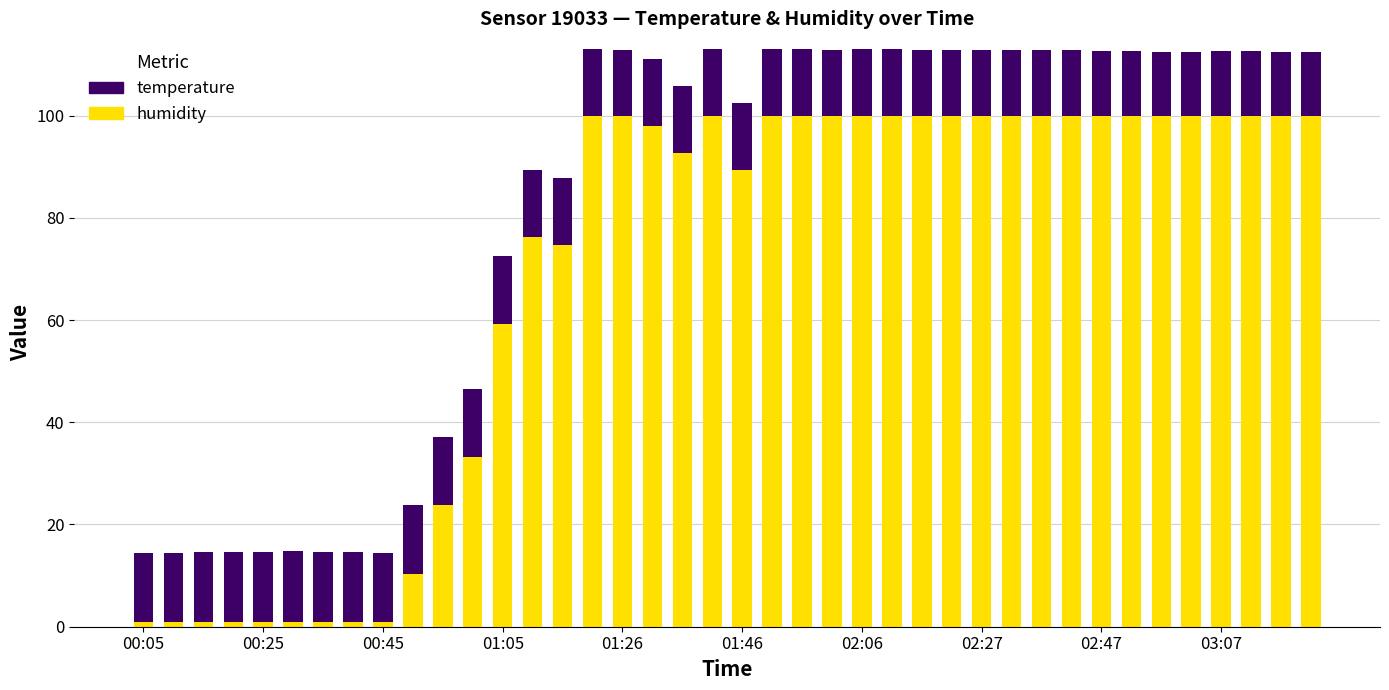

What is the highest value of the humidity series?

99.9